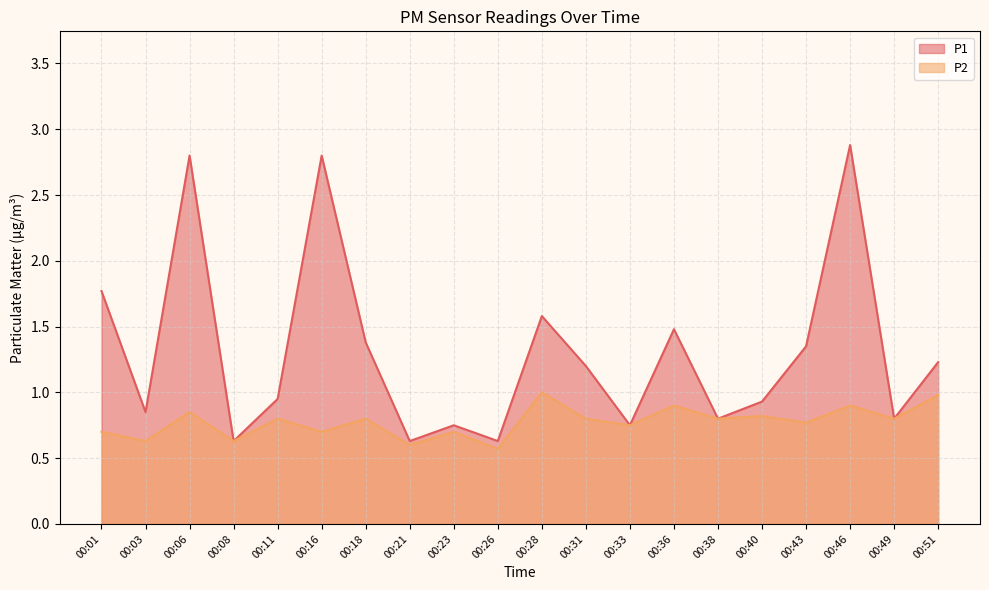

True or false: P1 has a value of 0.8 at 00:33.

True